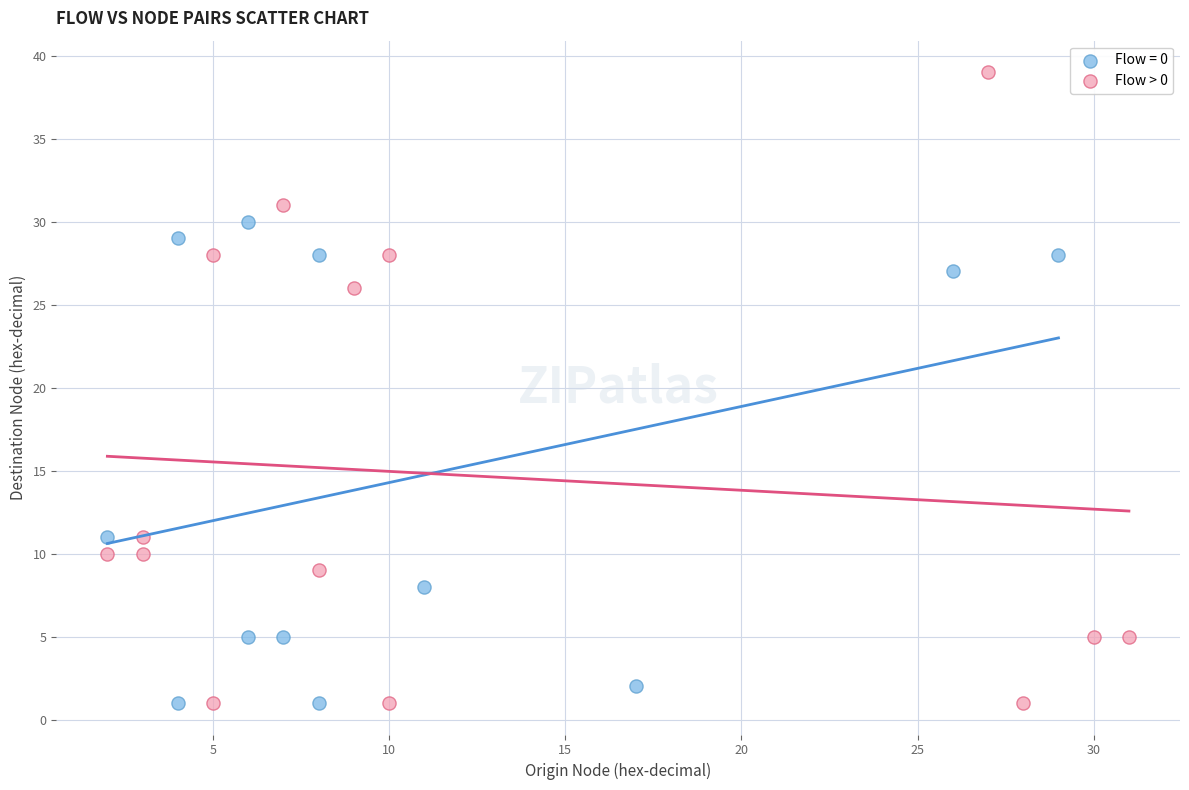

Which series has the widest spread of Y values?

Flow > 0